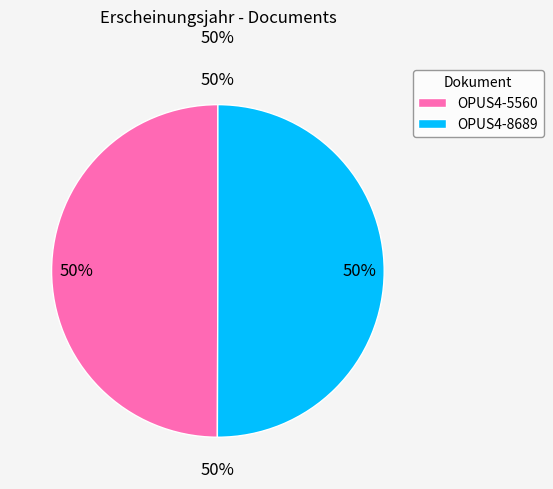

Is it true that OPUS4-5560 is 38% of the pie?

False